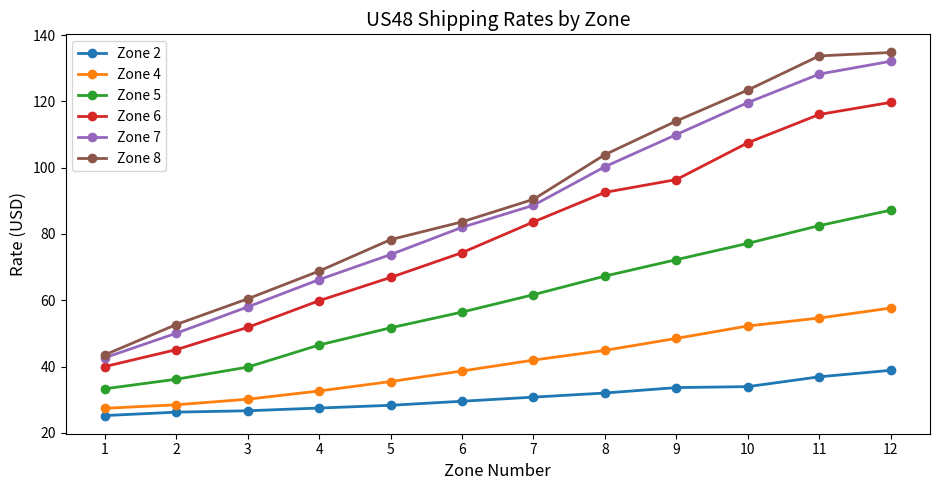

At how many categories does at least one series exceed 63?

9